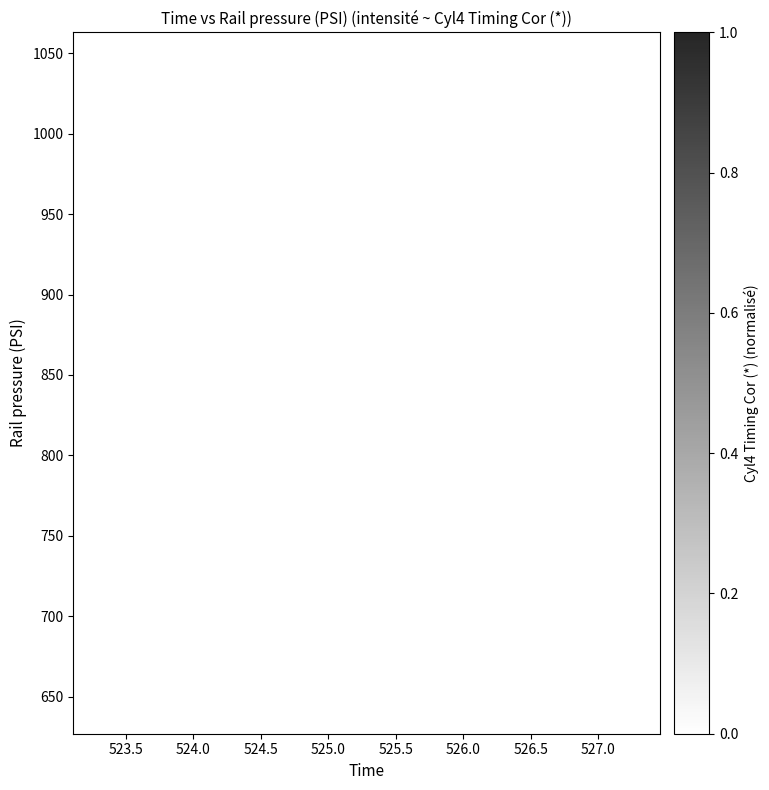

What is the range of Y values (max minus min)?

396.3